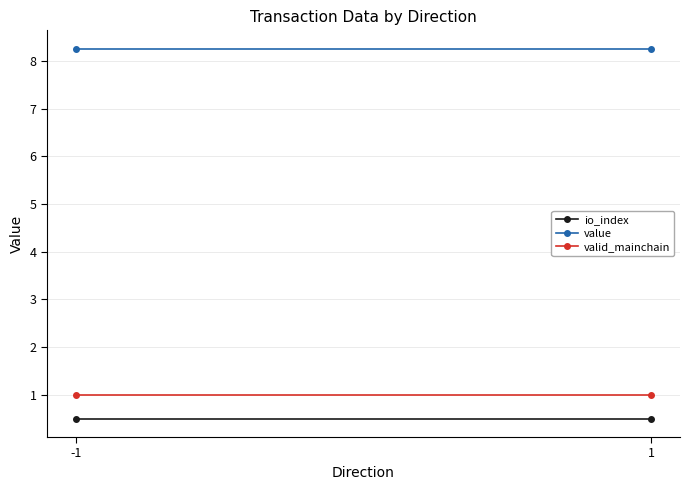

Reading left to right, transcribe all the data shown in this chart.

io_index: 0.5	0.5
value: 8.3	8.3
valid_mainchain: 1.0	1.0